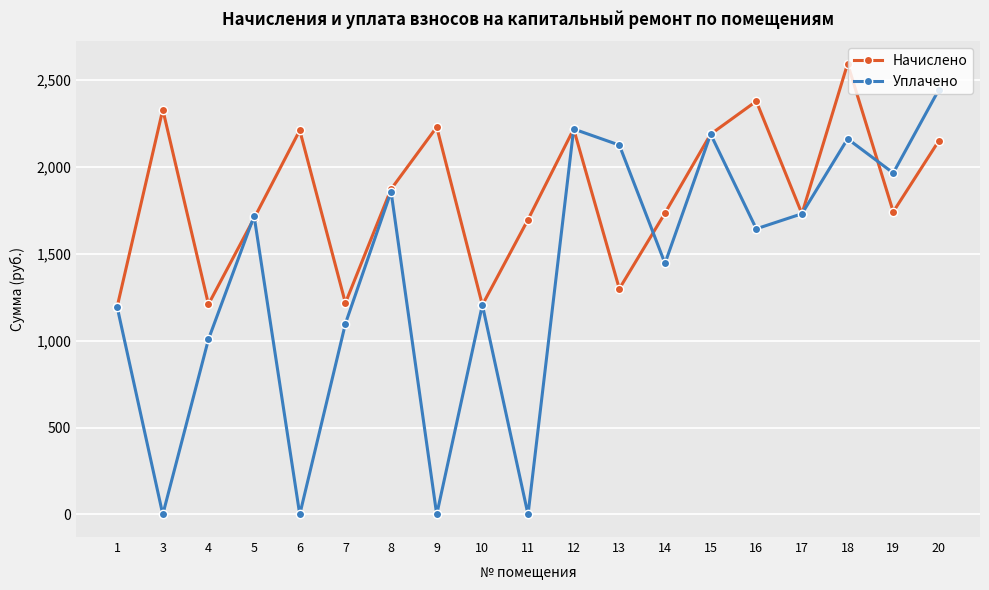

What is the sum of the Уплачено values at 15 and 20?

4631.4